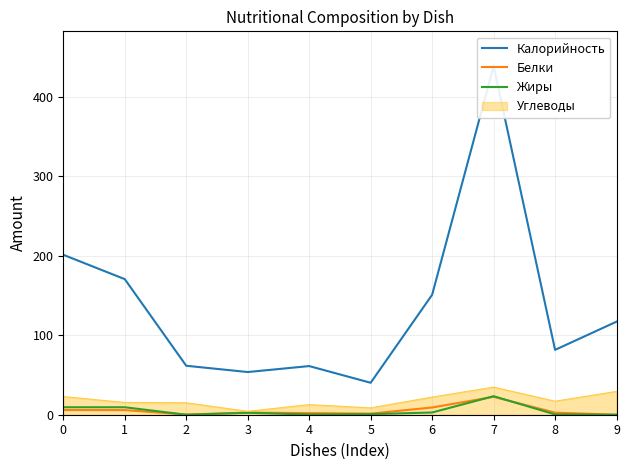

The value of Углеводы at 1 is 15.4. True or false?

True